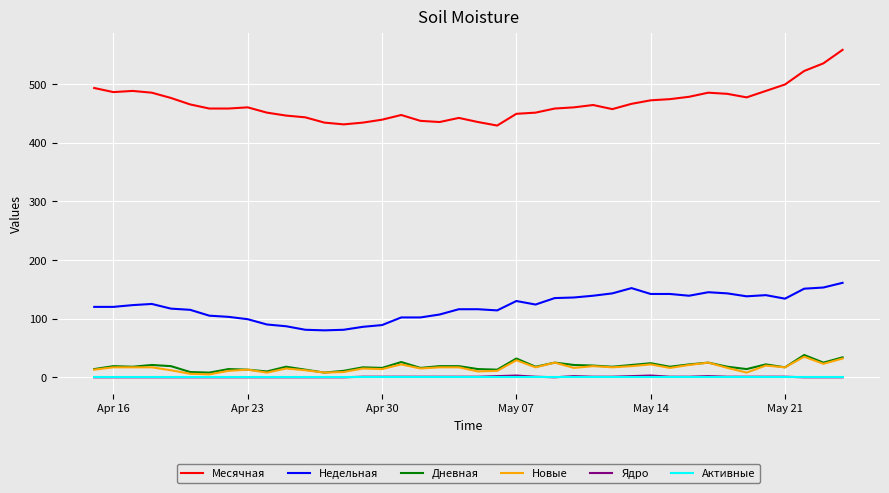

What are all the series names shown in the legend?

Месячная, Недельная, Дневная, Новые, Ядро, Активные